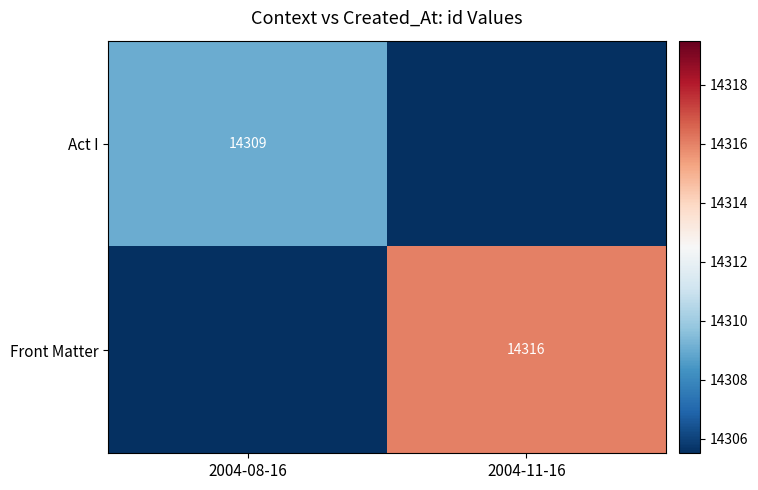

True or false: Front Matter has a value of 14316 at 2004-11-16.

True